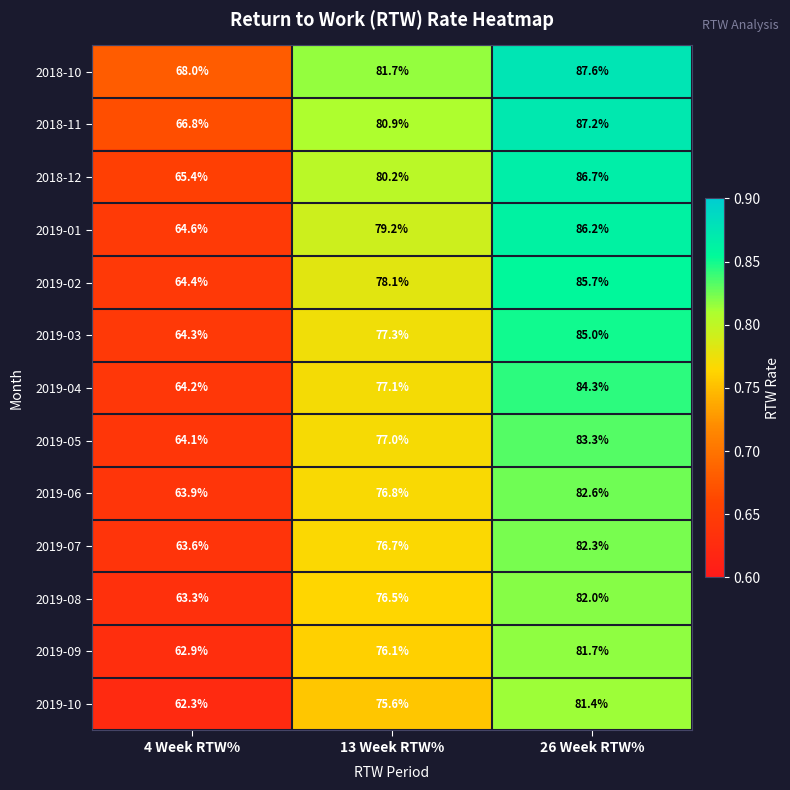

At which label does 2019-06 first exceed 76?

13 Week RTW%